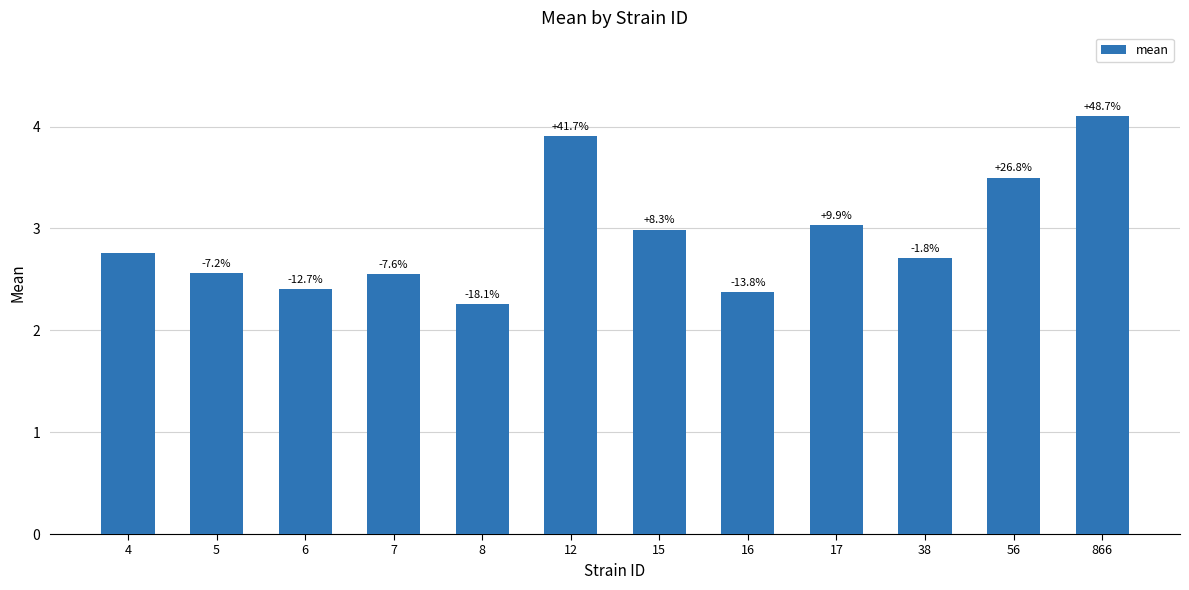

The chart shows a value of 0.8 at 38. True or false?

False